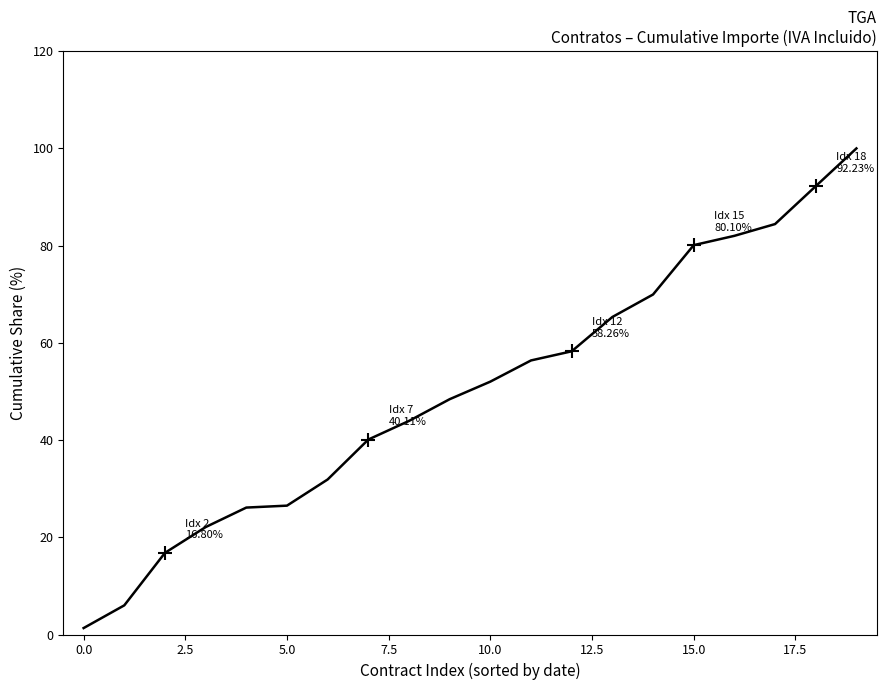

What is the difference between the second highest and second lowest values?

86.2